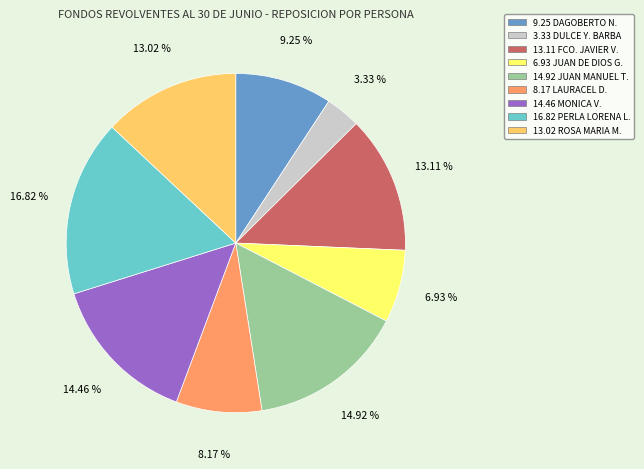

Is there a majority slice in this chart?

No